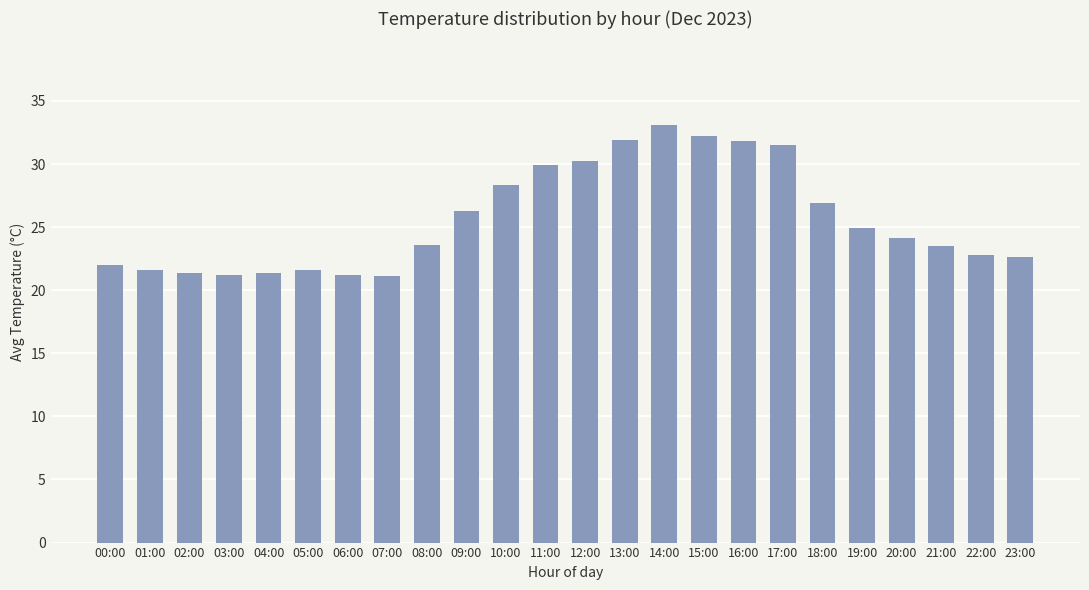

What is the difference between the second highest and minimum values?

11.1